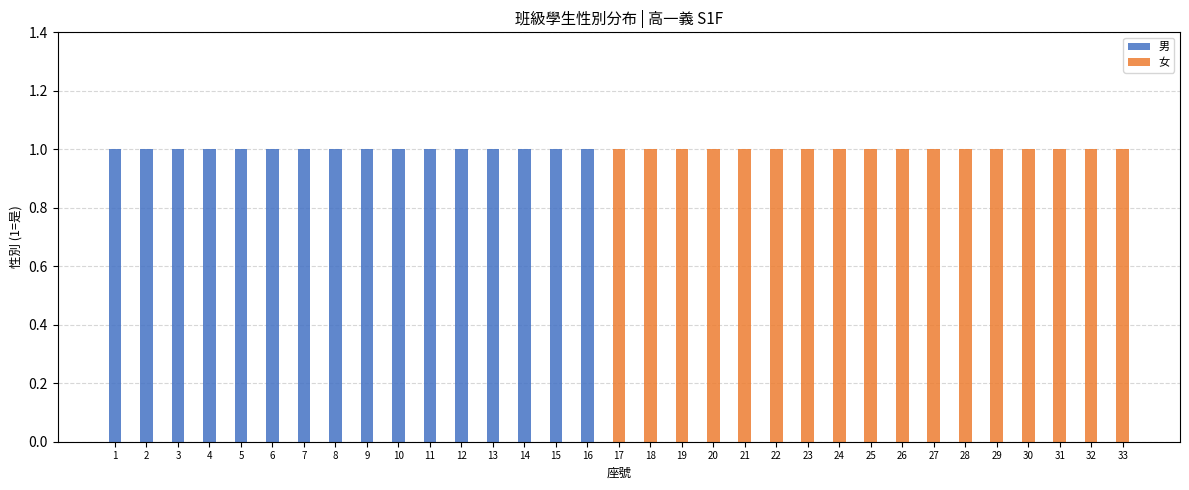

True or false: 男 has a value of 2 at 3.

False